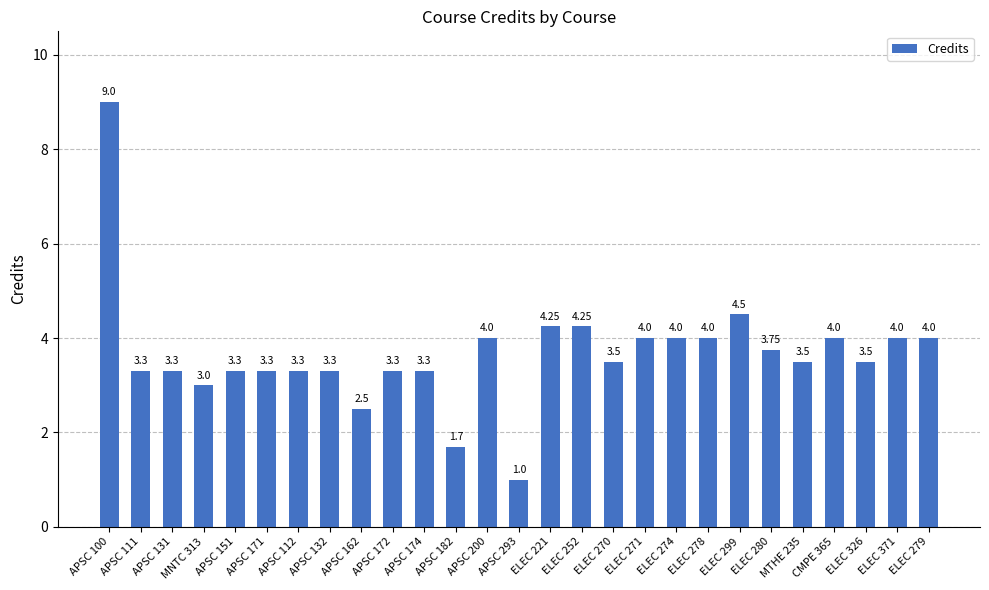

What is the change in value from APSC 131 to CMPE 365?

+0.7